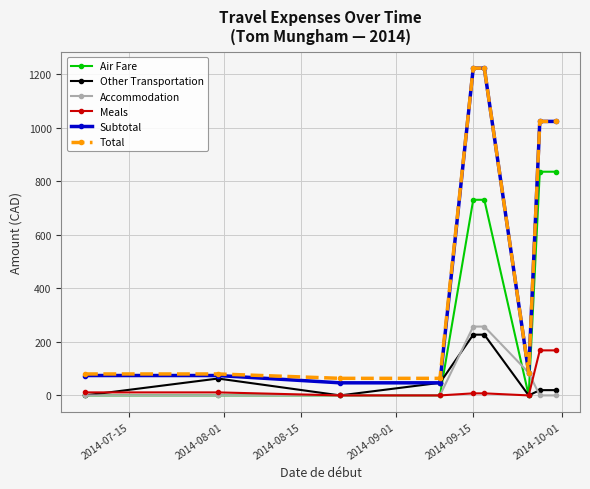

Which series has the widest spread of values?

Subtotal